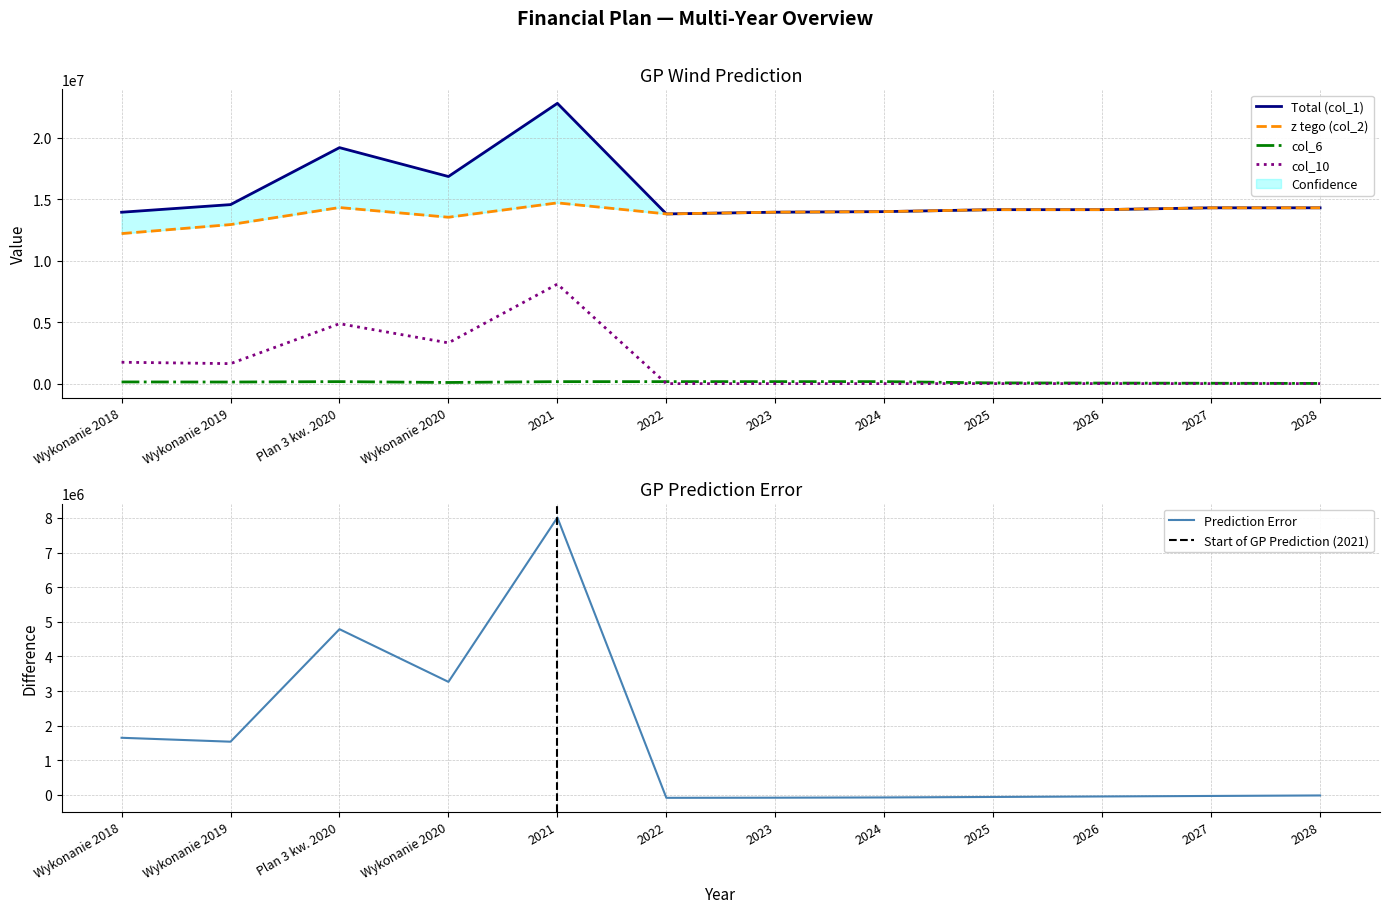

Where does the col_6 series first go above 135706?

Wykonanie 2018